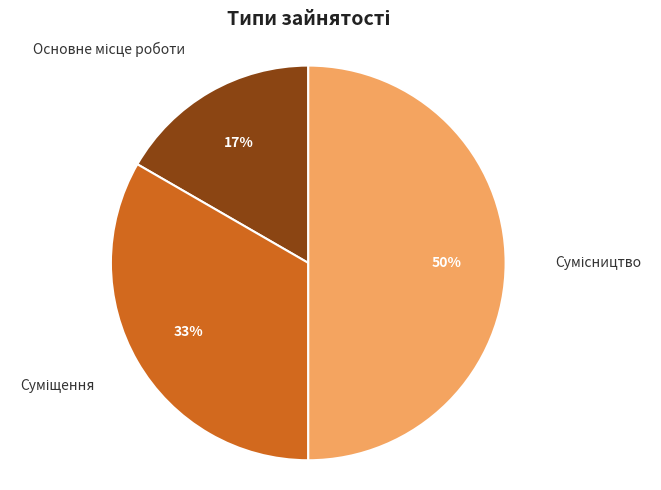

To the nearest percent, what is the difference between the largest and smallest slice percentages?

33%